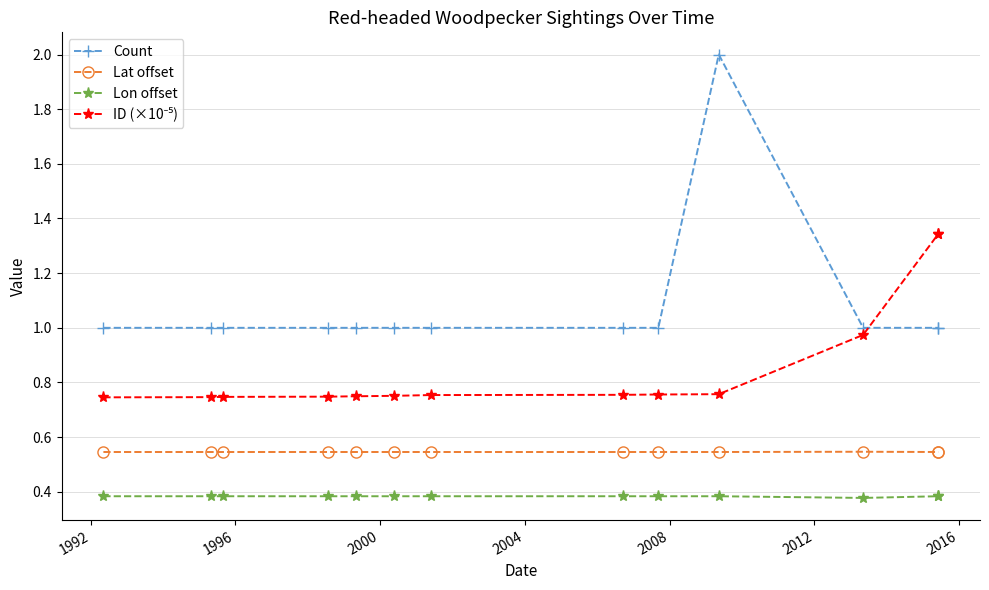

What is the sum of all Lon offset values?

5.0